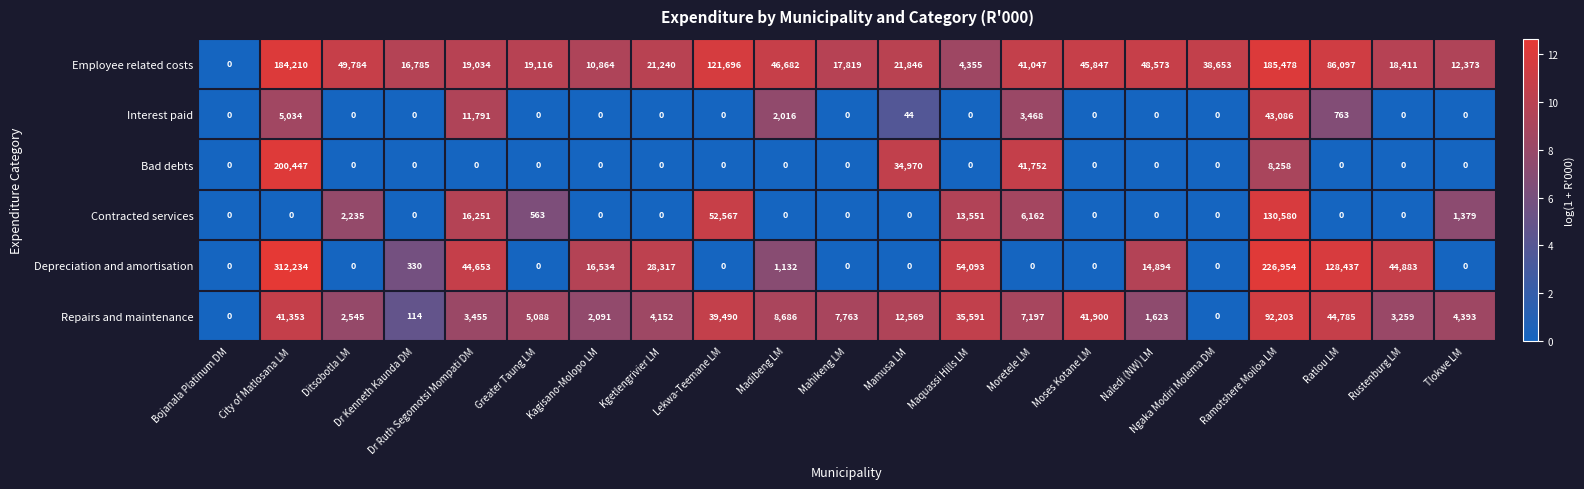

Is it true that Bad debts equals 34970 at Mamusa LM?

True